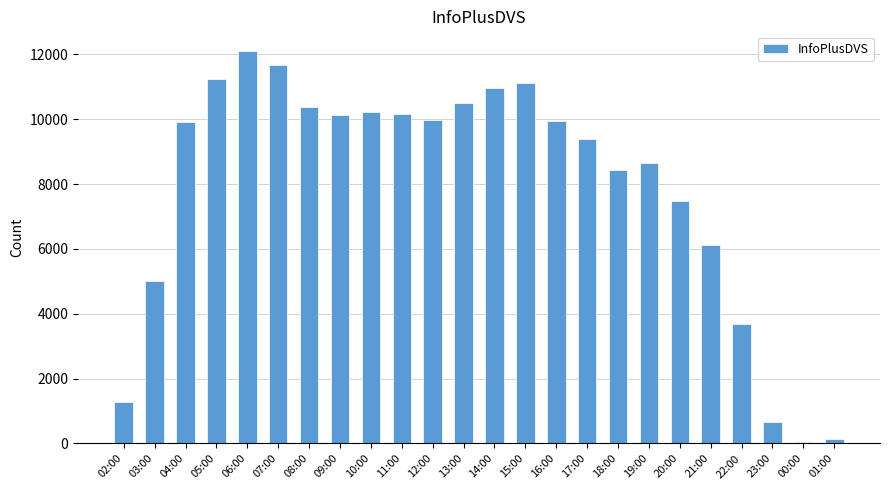

What is the difference between the maximum and minimum values?

12044